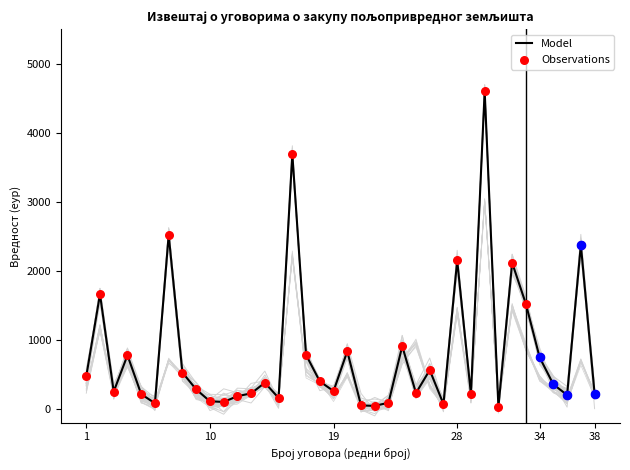

Which series has the widest spread of Y values?

Model